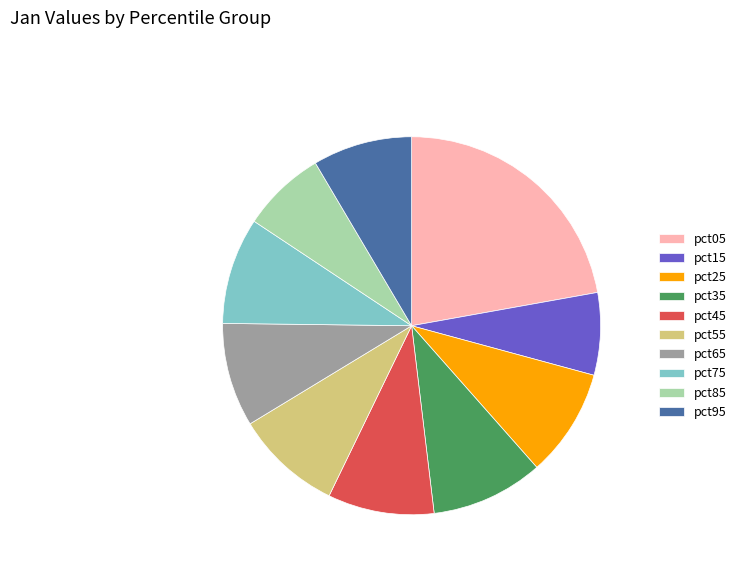

How many slices are in this pie chart?

10